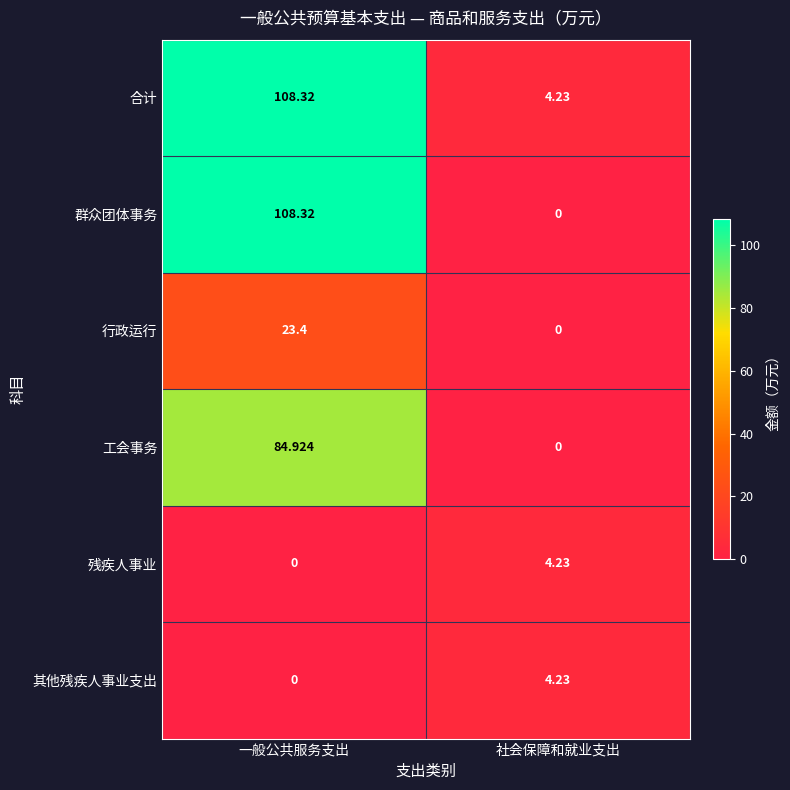

Which series changed the most between 一般公共服务支出 and 社会保障和就业支出?

群众团体事务